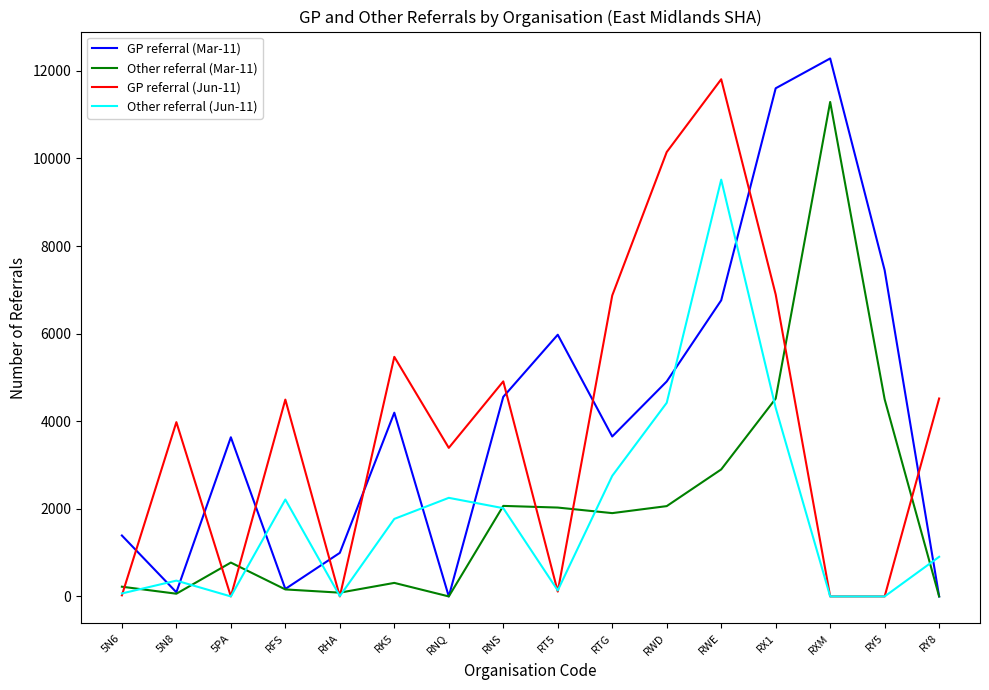

What is the maximum value shown in the chart?

12283